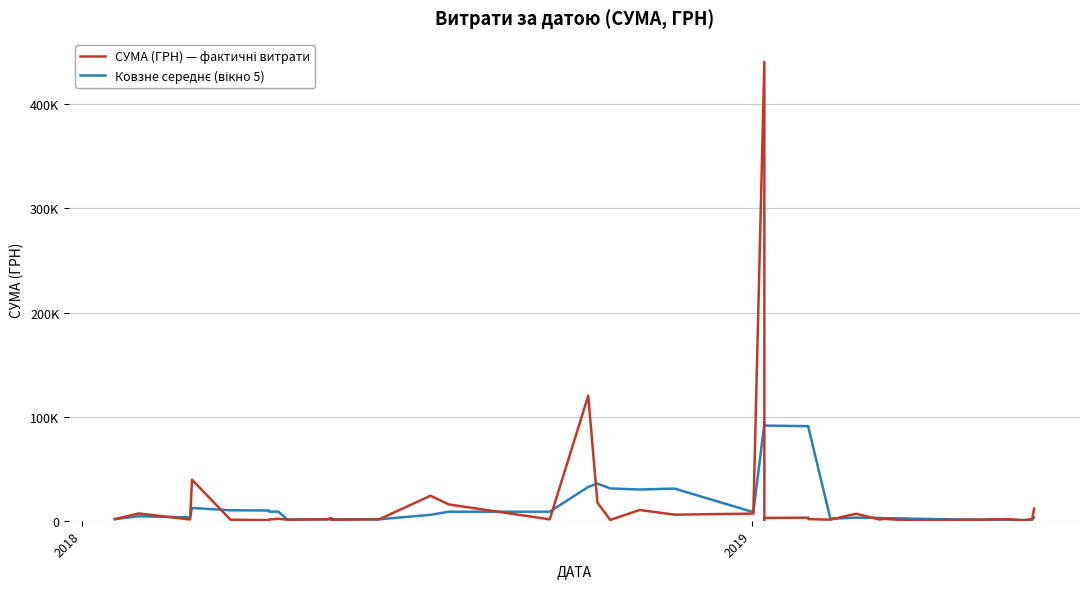

Rank the series by their maximum value, from highest to lowest.

СУМА (ГРН) — фактичні витрати, Ковзне середнє (вікно 5)